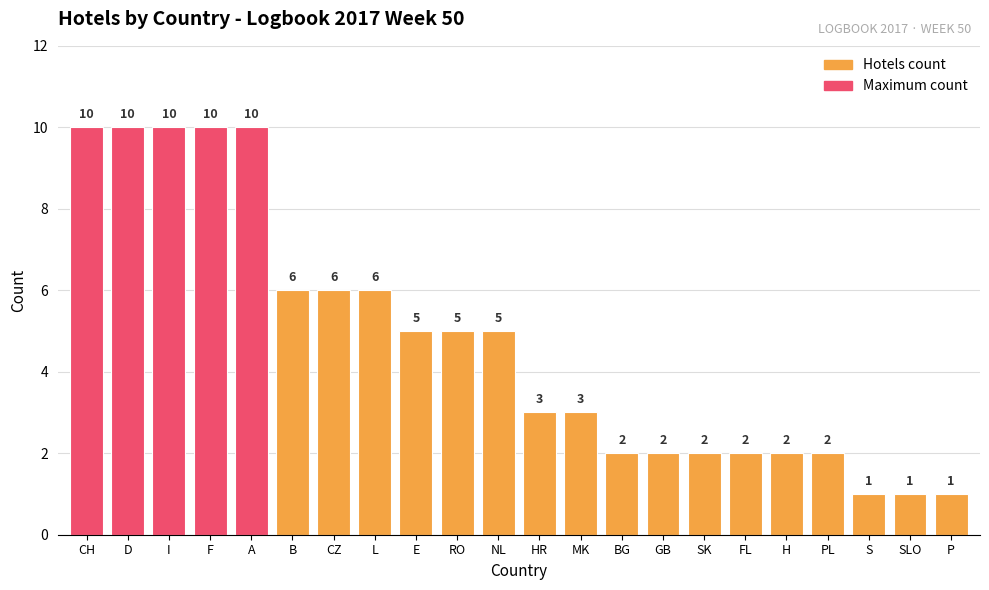

What is the label of the 21st bar from the right?

D